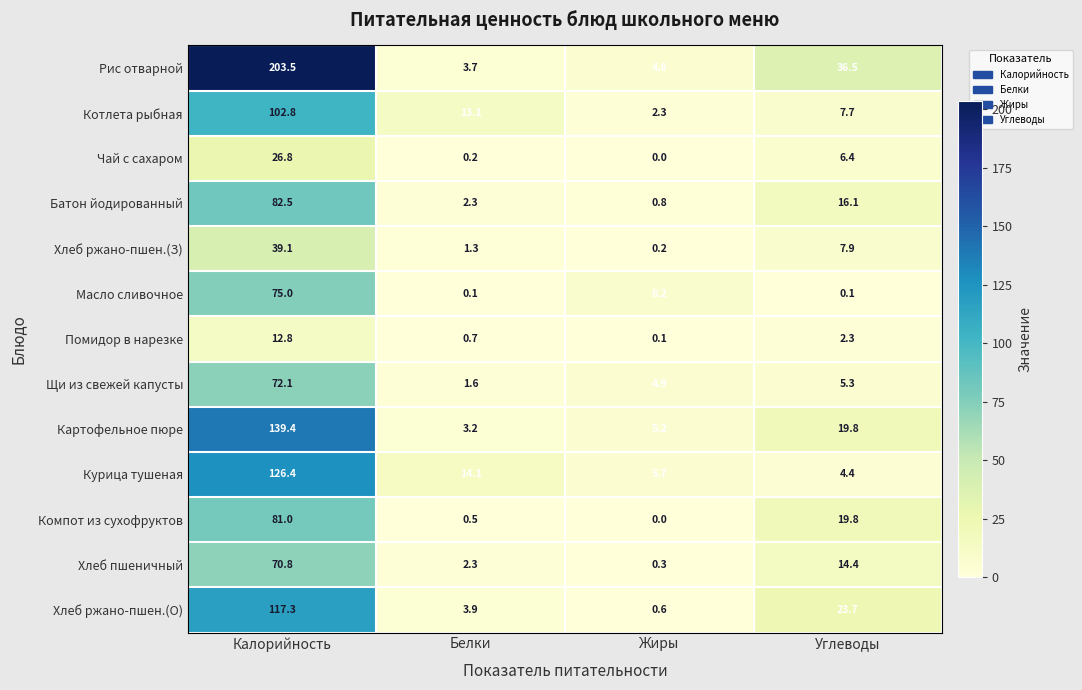

What is the spread (max minus min) of values at Жиры?

8.2